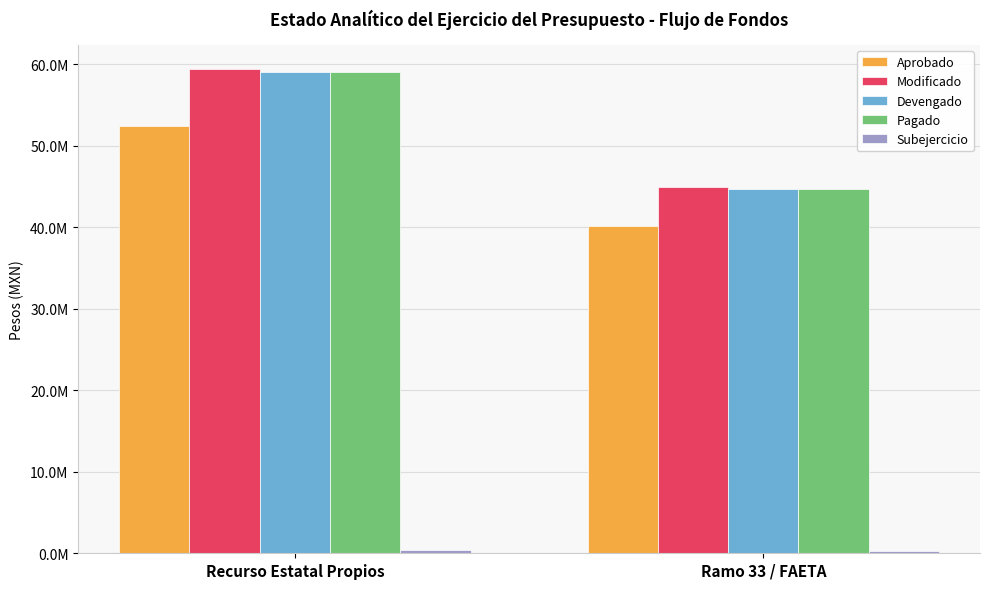

List the series in order of their peak value, highest first.

Modificado, Devengado, Pagado, Aprobado, Subejercicio